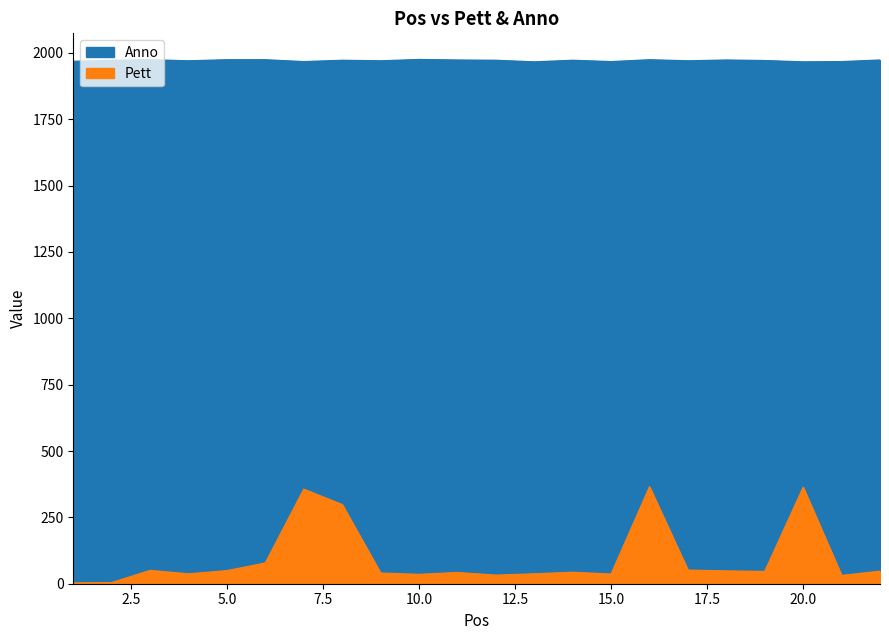

Where does the Anno series first go above 1972?

3